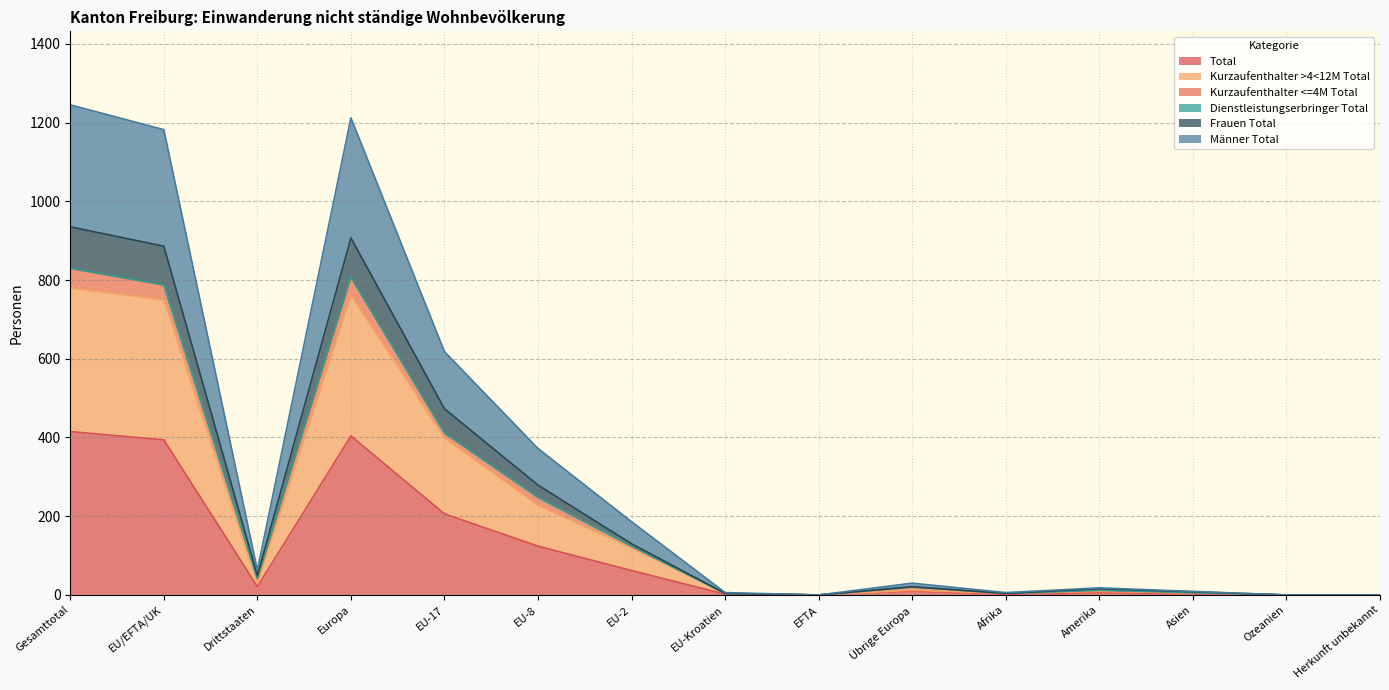

Does the chart display data point markers on the line(s)?

No